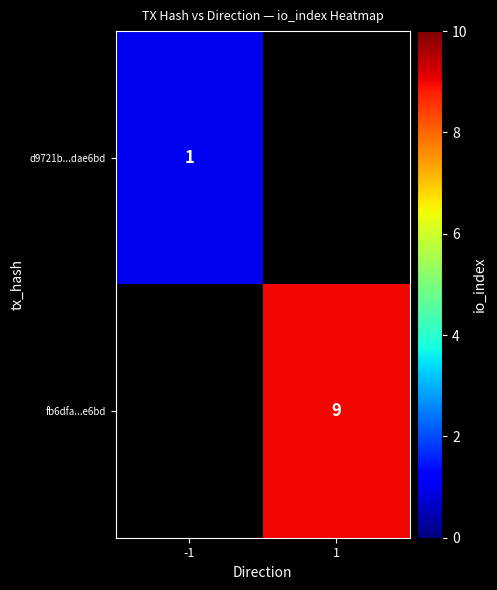

The value of fb6dfa...e6bd at 1 is 4. True or false?

False